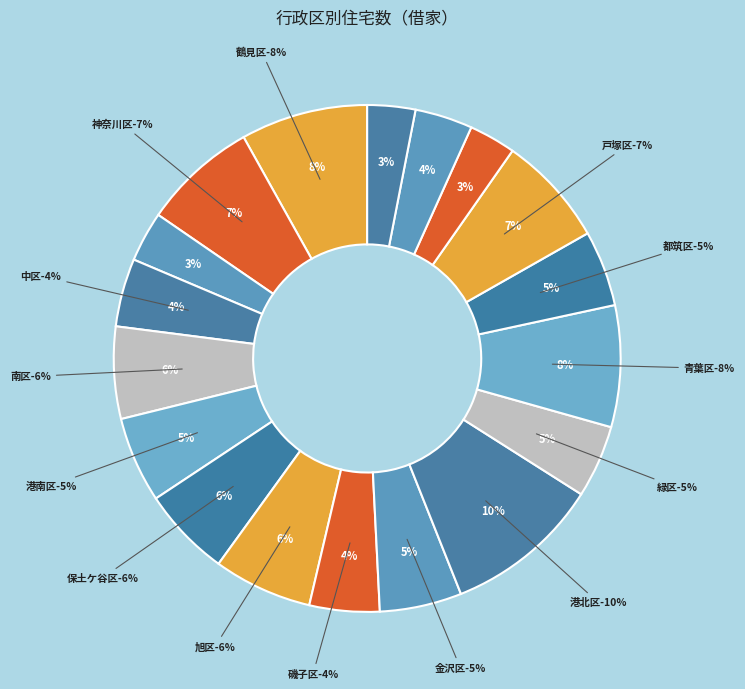

How many slices are in this pie chart?

18